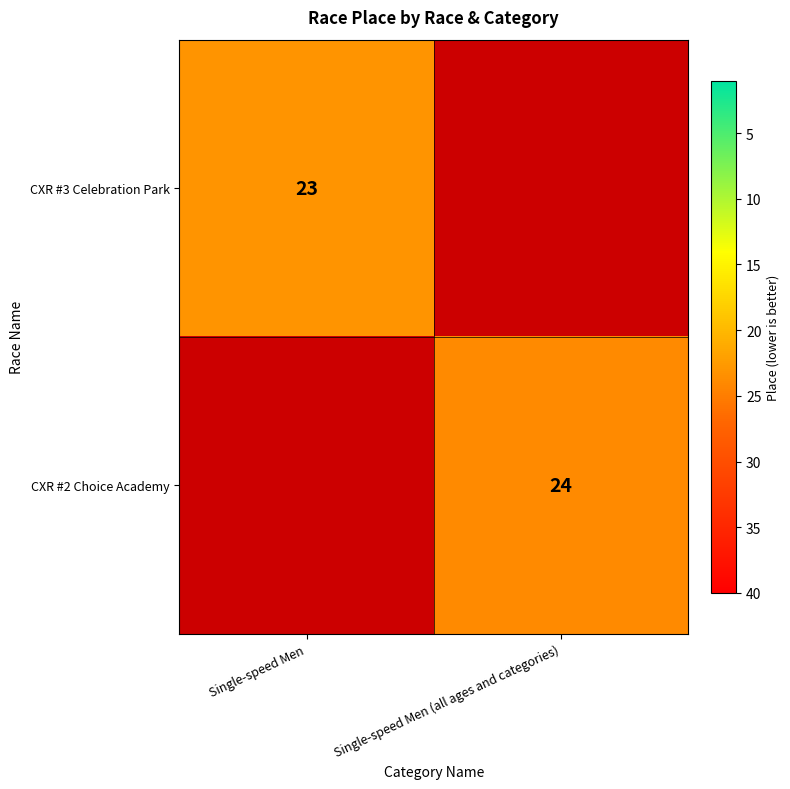

What is the maximum value shown in the chart?

24.0